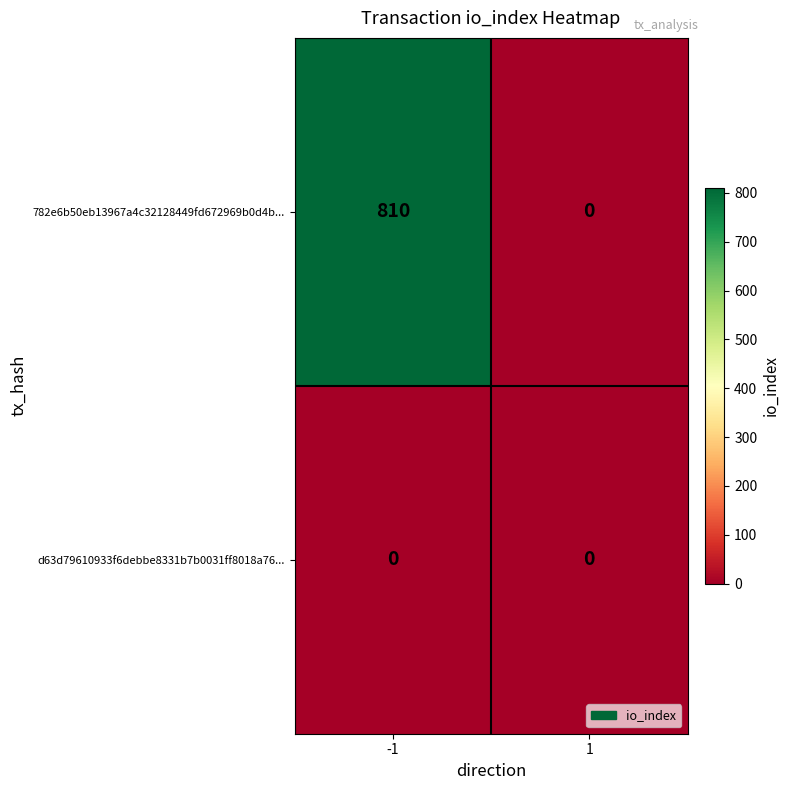

Reading right to left, list all the values displayed in this chart.

782e6b50eb13967a4c32128449fd672969b0d4b...: 1=0	-1=810
d63d79610933f6debbe8331b7b0031ff8018a76...: 1=0	-1=0